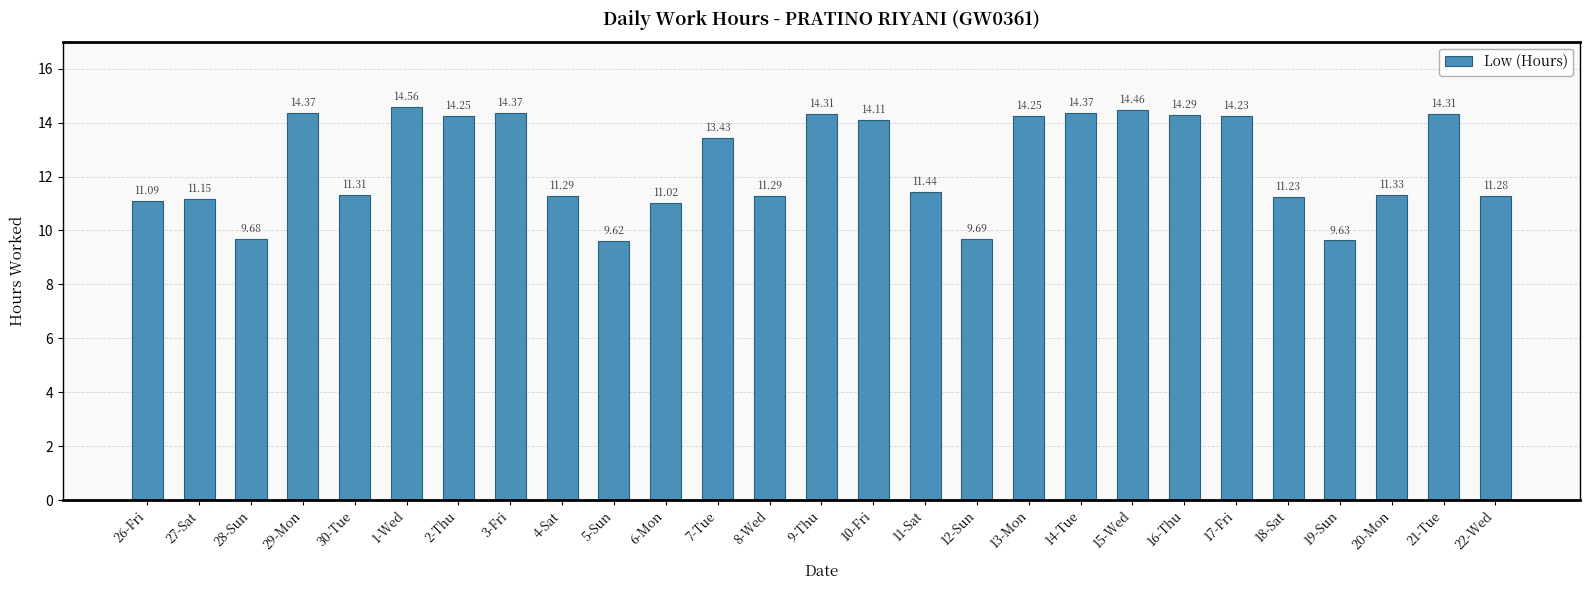

Count the number of categories in the chart.

27